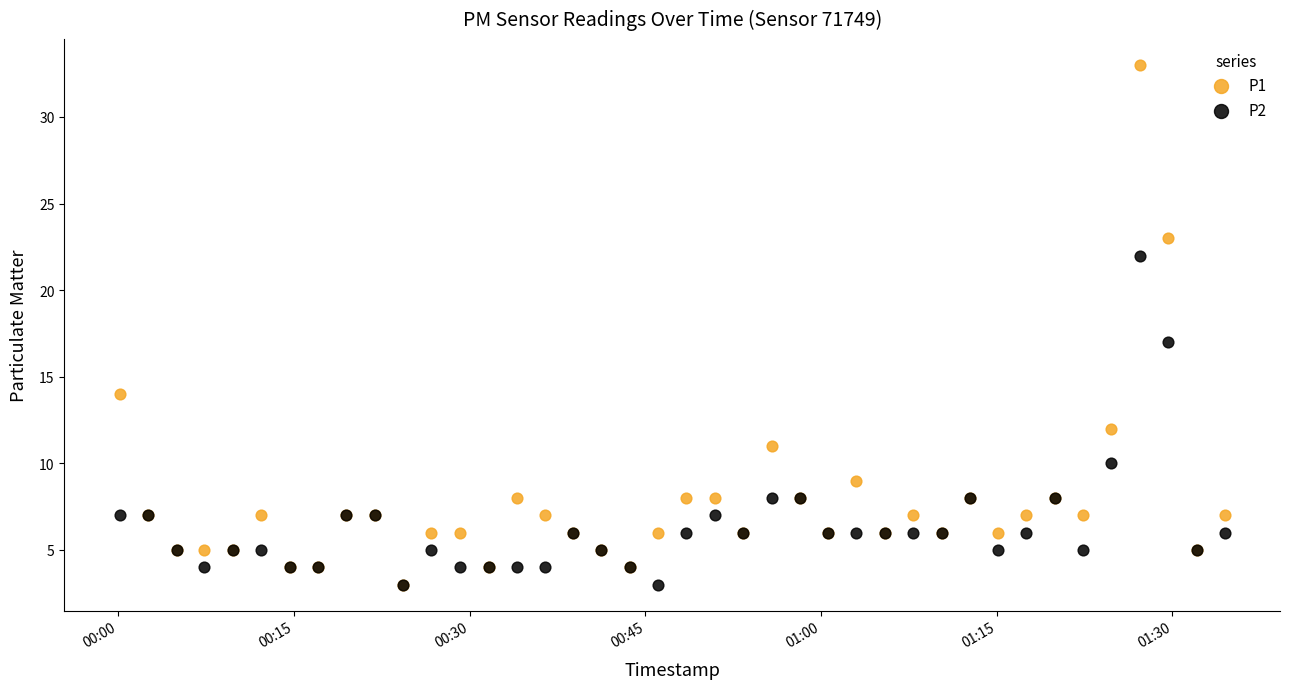

Which series has the widest spread of Y values?

P1